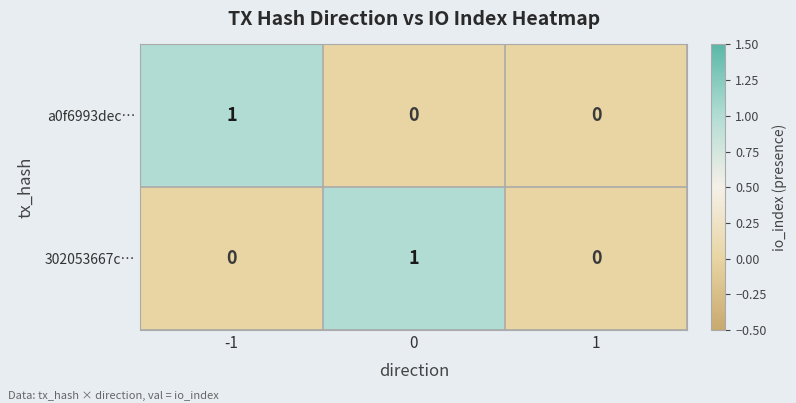

Between 0 and 1, which series saw the biggest shift?

302053667c…